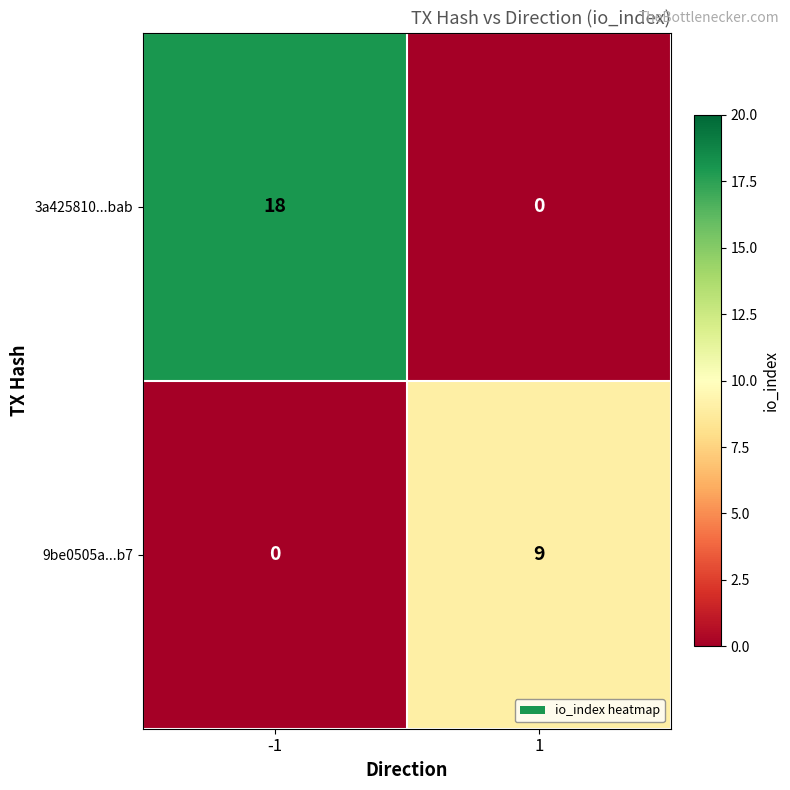

At which category is the sum across all series the highest?

-1